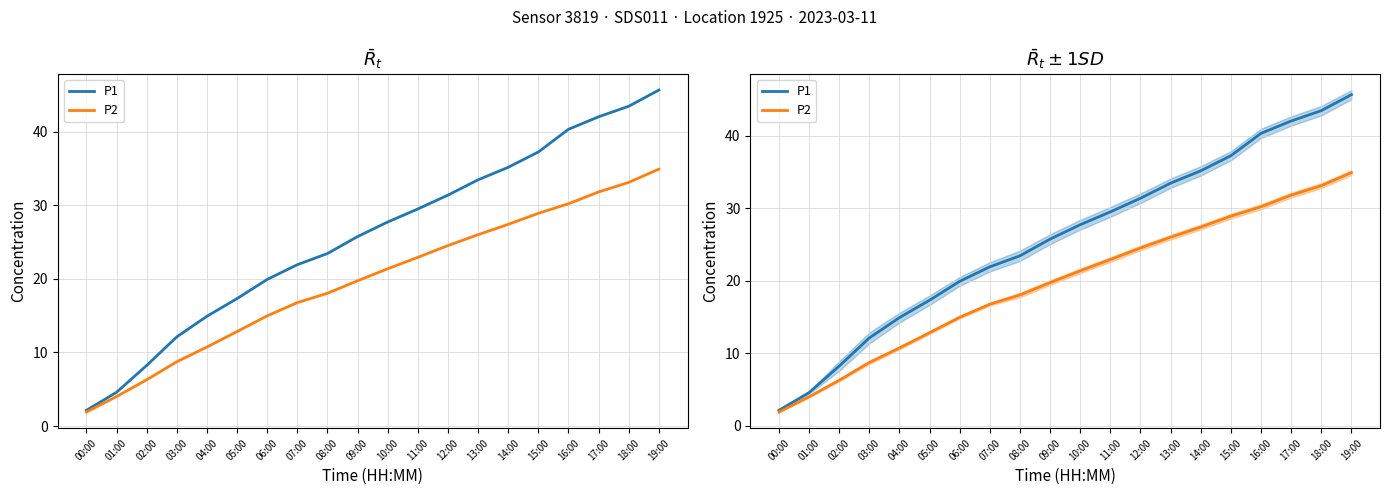

At which category is the sum across all series the highest?

19:00